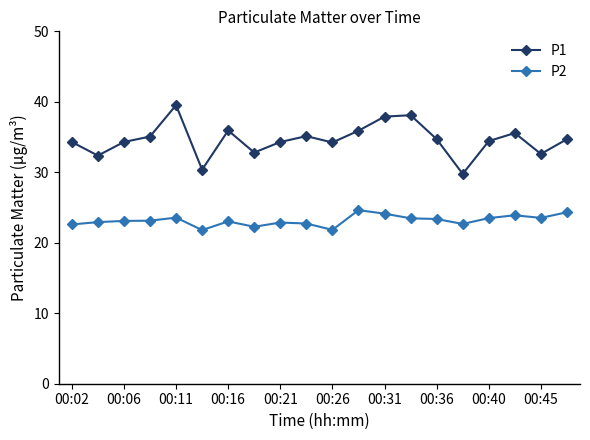

Rank the series by their maximum value, from lowest to highest.

P2, P1